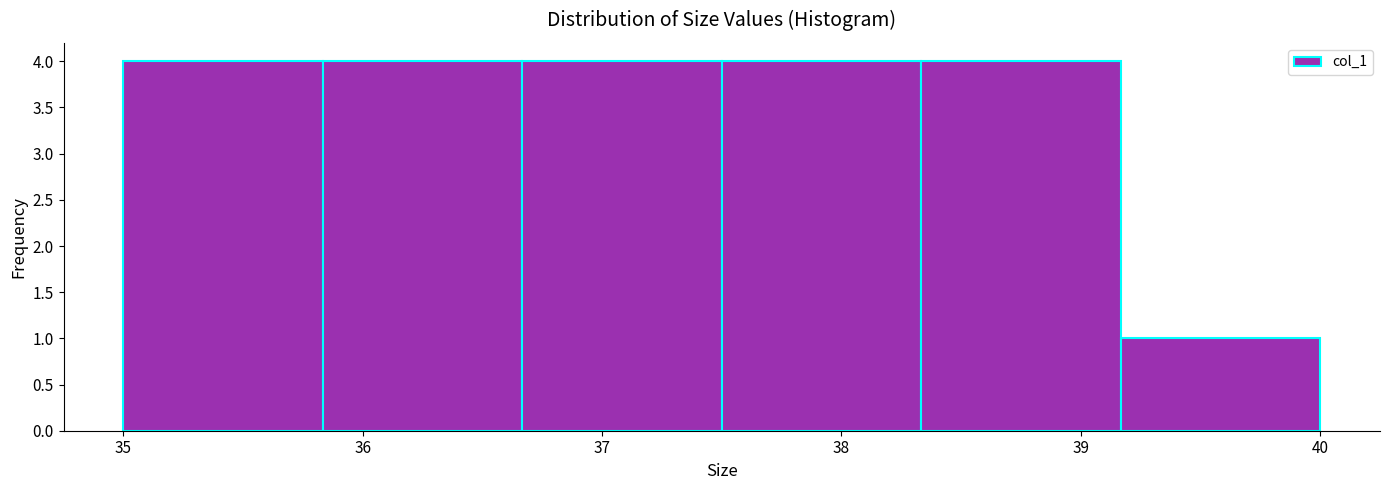

Reading left to right, list every bar in this chart as the range it spans on the x-axis followed by its height. Neither the bar edges nor the heights are printed on the chart, so give them approximately, as read against the axes.

35.0 to 35.8: 4
35.8 to 36.7: 4
36.7 to 37.5: 4
37.5 to 38.3: 4
38.3 to 39.2: 4
39.2 to 40.0: 1